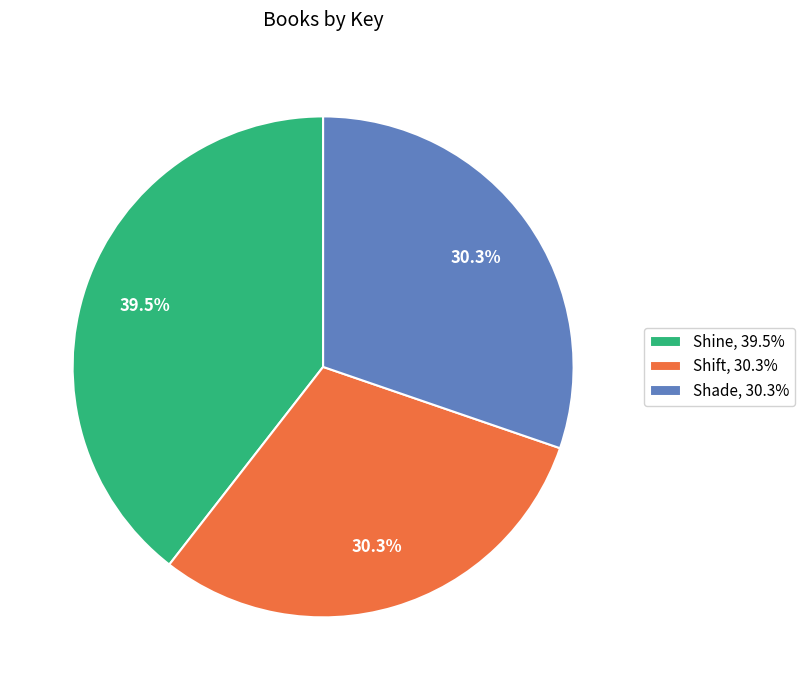

What portion of the pie excludes Shade, 30.3%?

69.7%